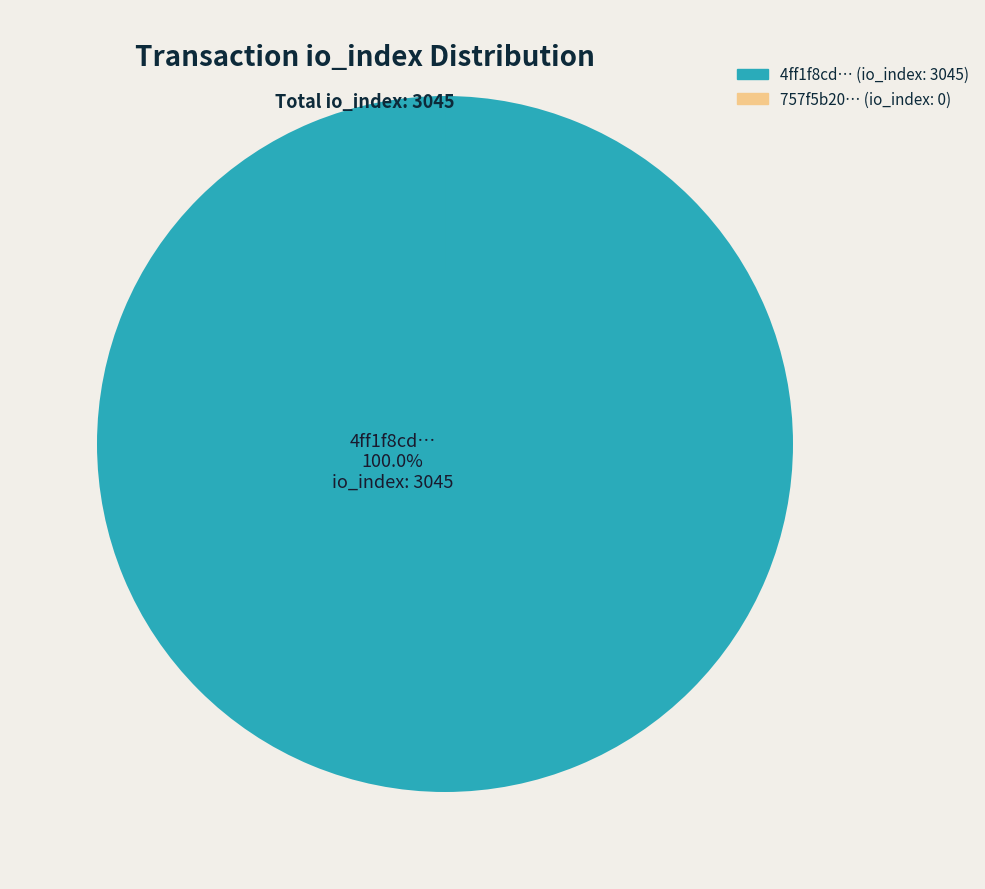

Which slice is the largest?

4ff1f8cd… (io_index: 3045)